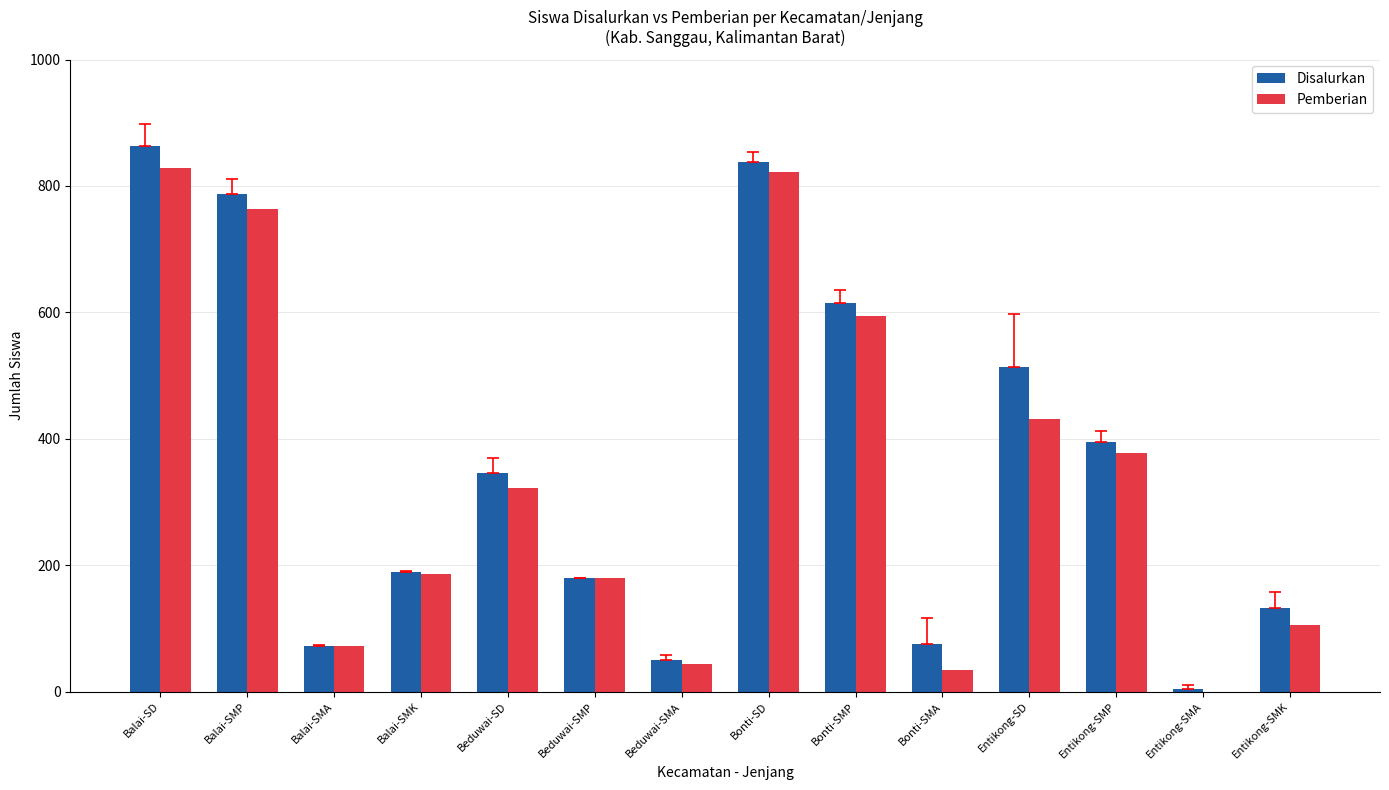

Where is Disalurkan nearest to the value 434?

Entikong-SMP